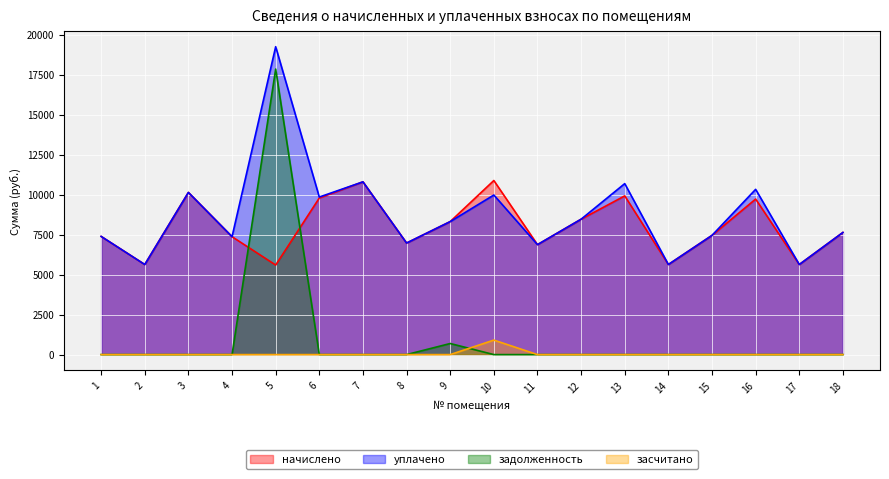

The value of уплачено at 6 is 9846.5. True or false?

True